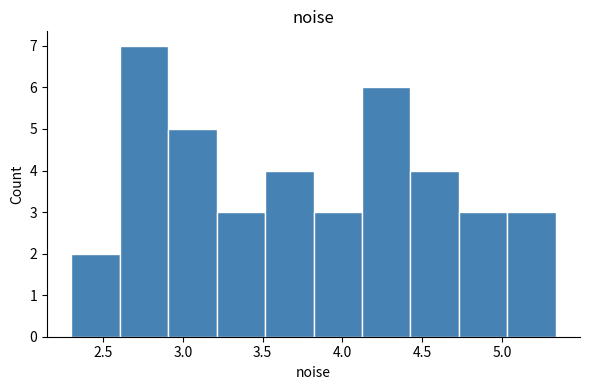

Which range on the x-axis has the tallest bar?

2.60 to 2.90